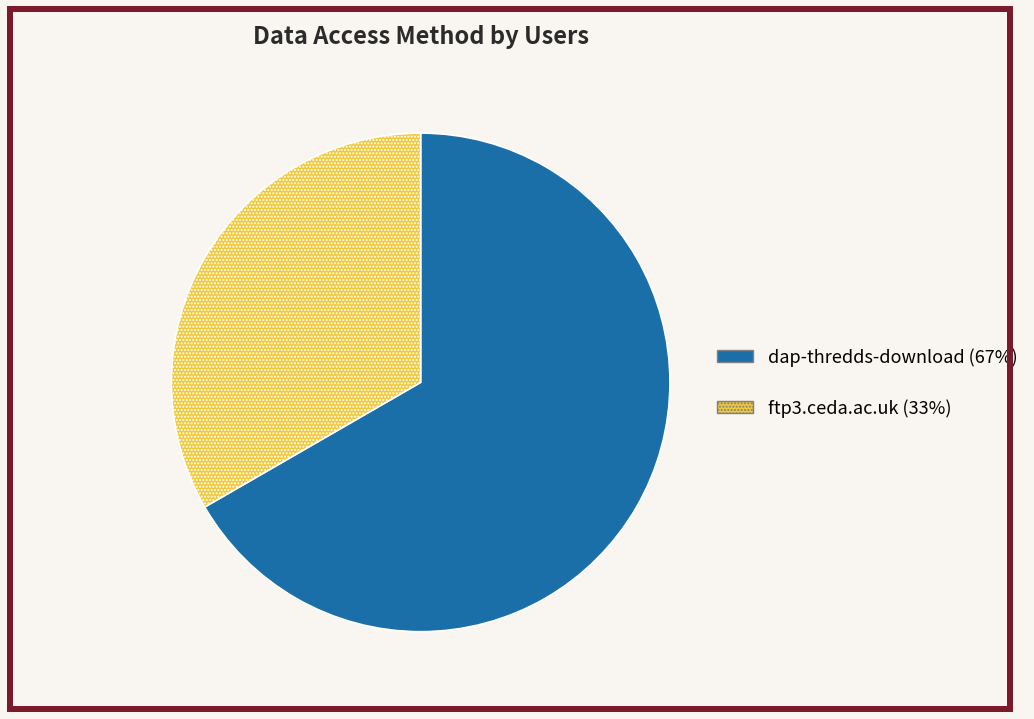

Which has a higher value, ftp3.ceda.ac.uk or dap-thredds-download?

dap-thredds-download